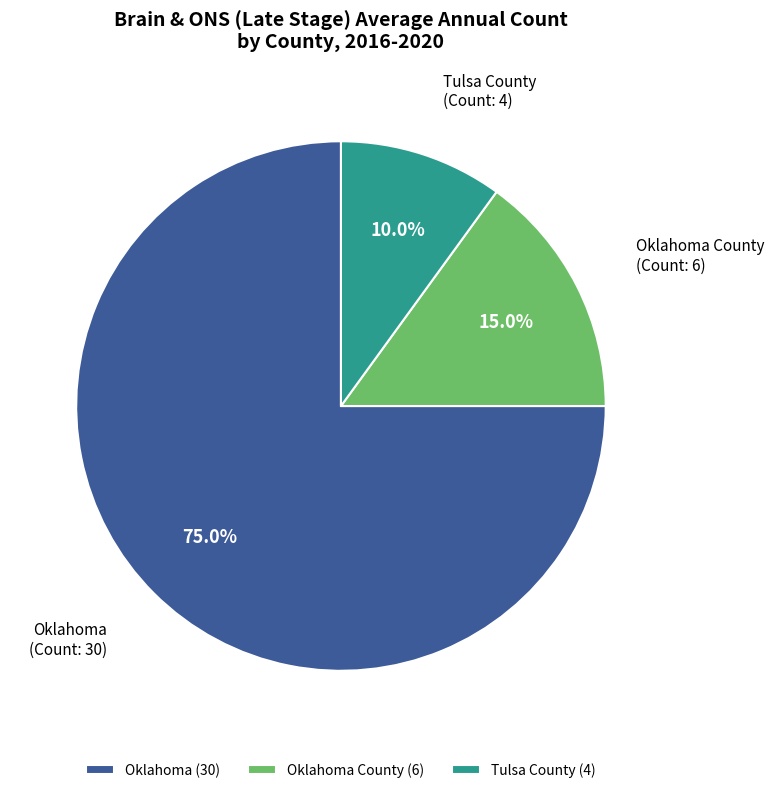

Do Oklahoma County and Tulsa County together represent more than half of the pie?

No